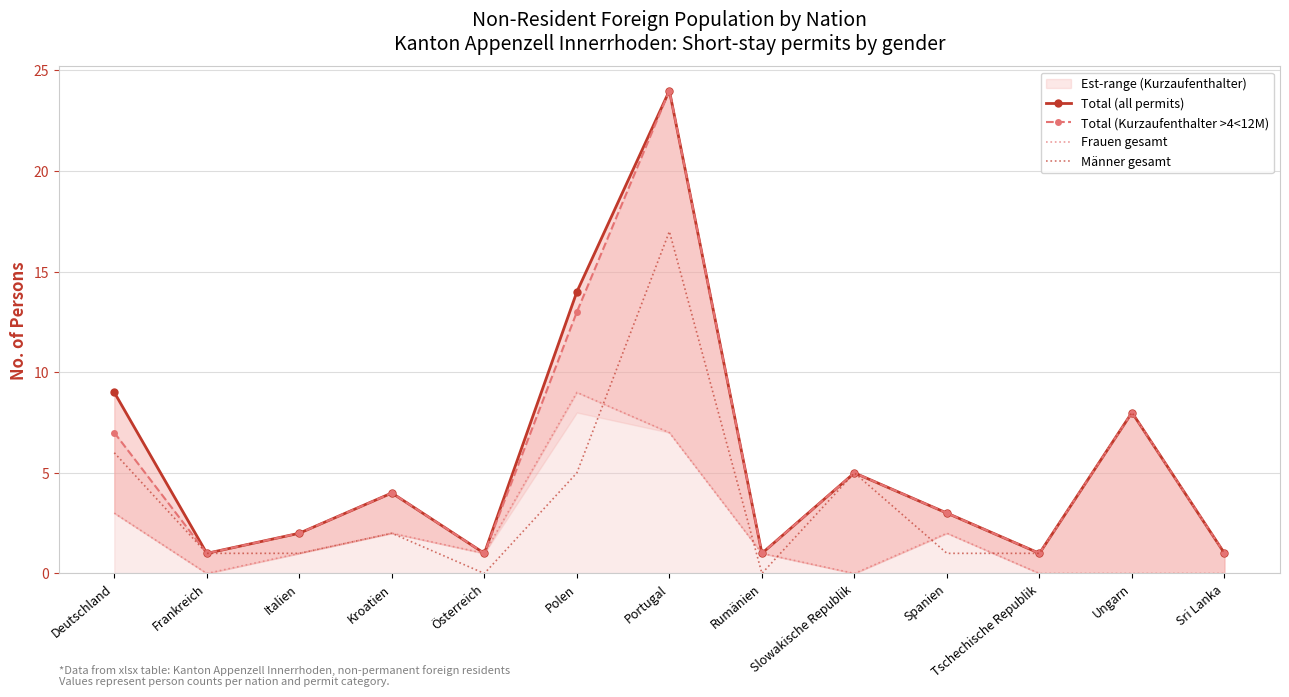

How many values in the Total (all permits) series are below 3?

6